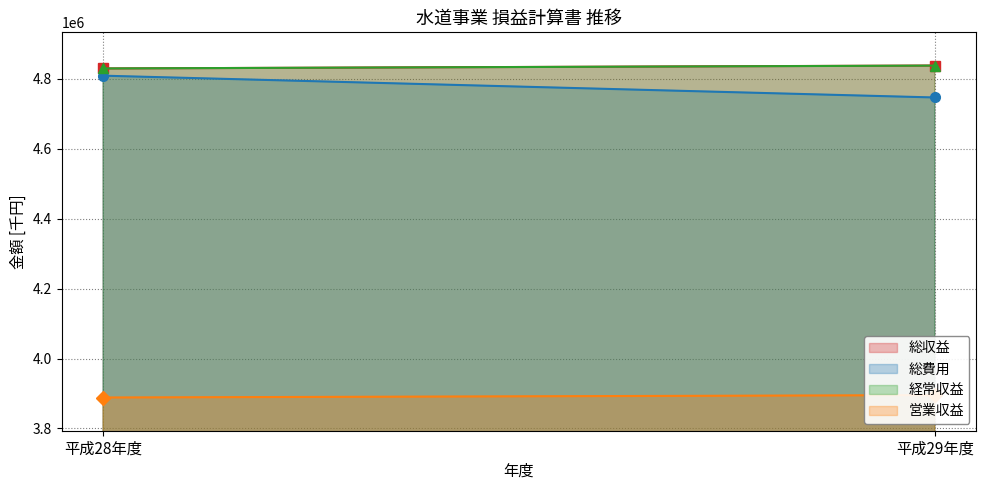

What is the difference between the 総費用 values at 平成28年度 and 平成29年度?

62353